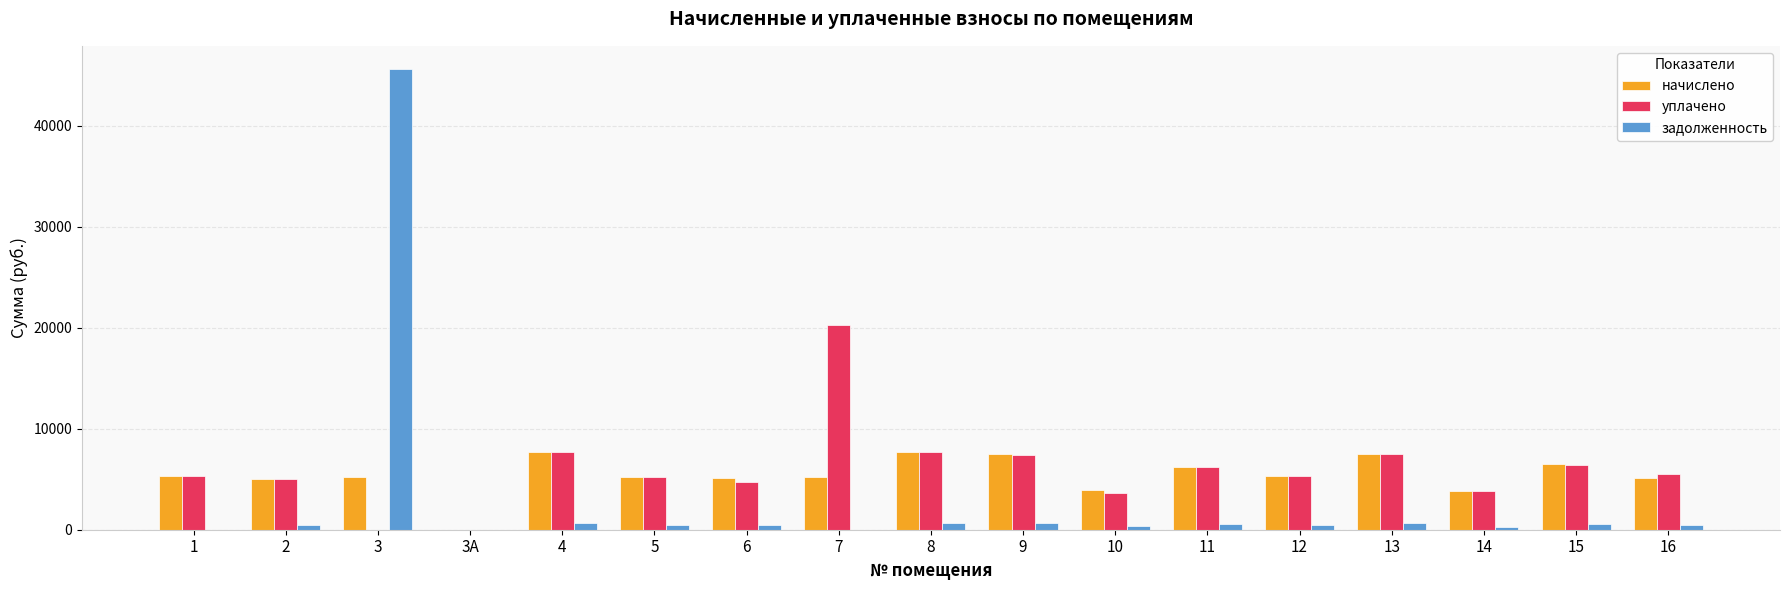

What is the sum of all начислено values?

92494.3